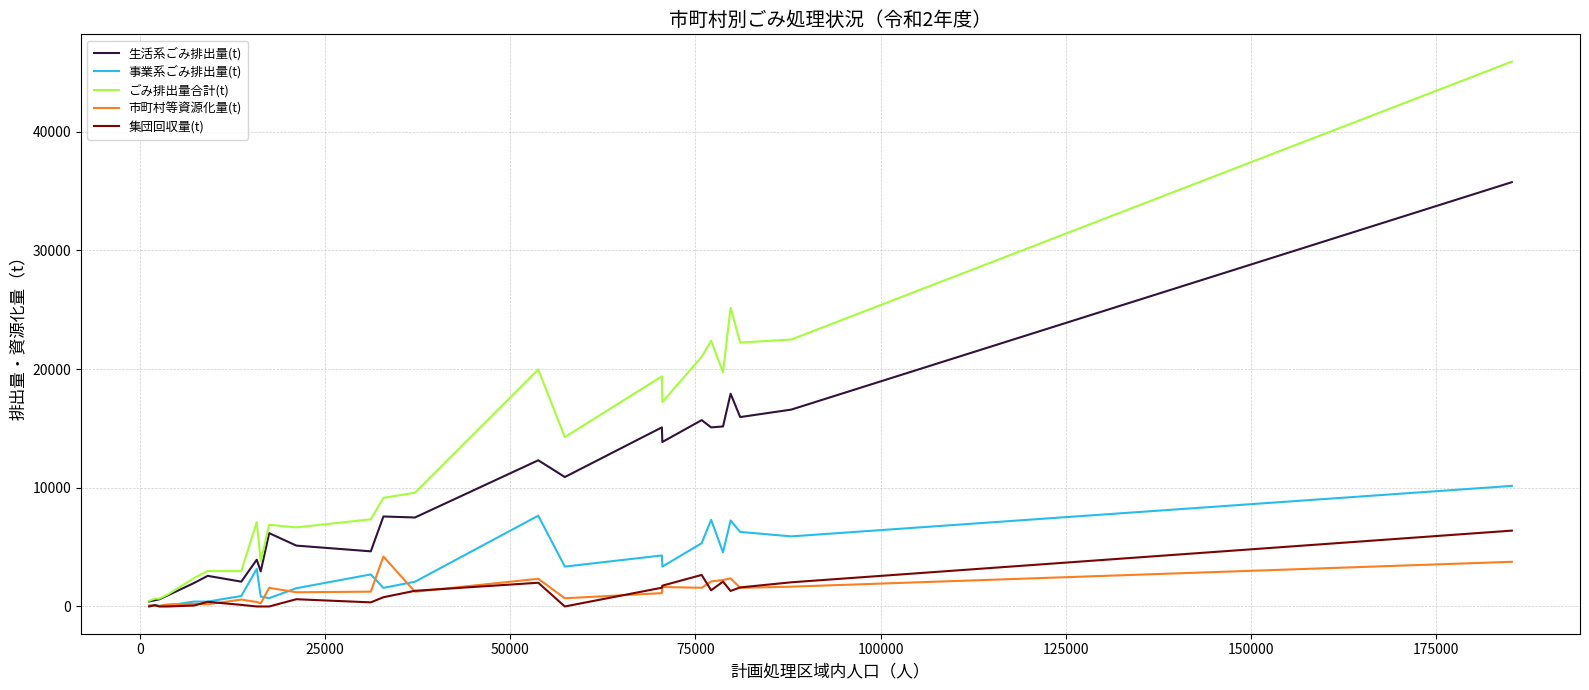

Does the chart have visible grid lines?

Yes